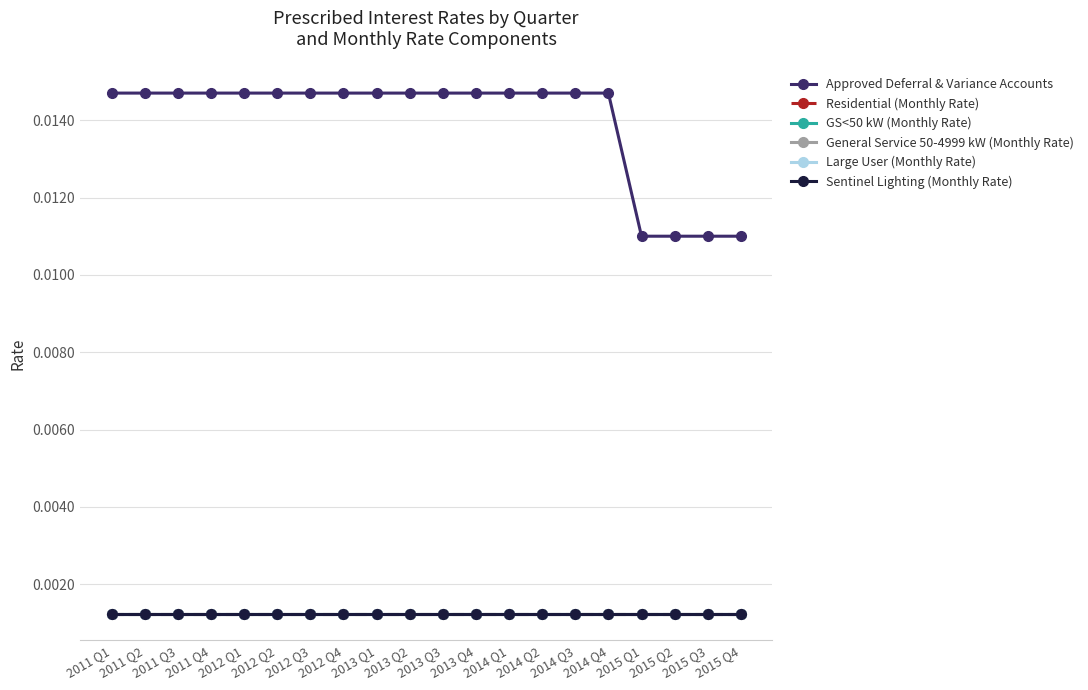

Does the chart have visible grid lines?

Yes